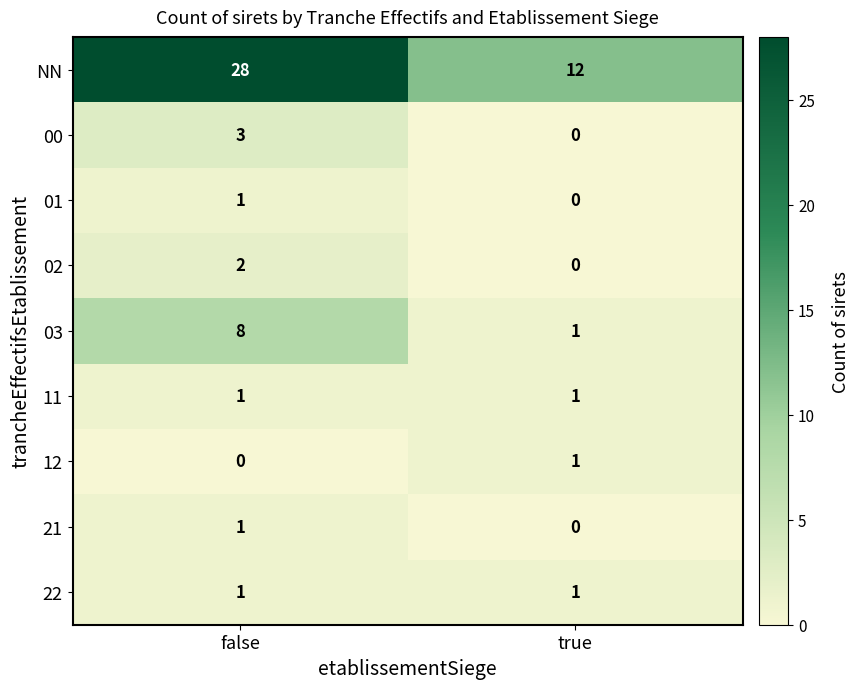

What is the difference between the maximum and minimum values in the 03 series?

7